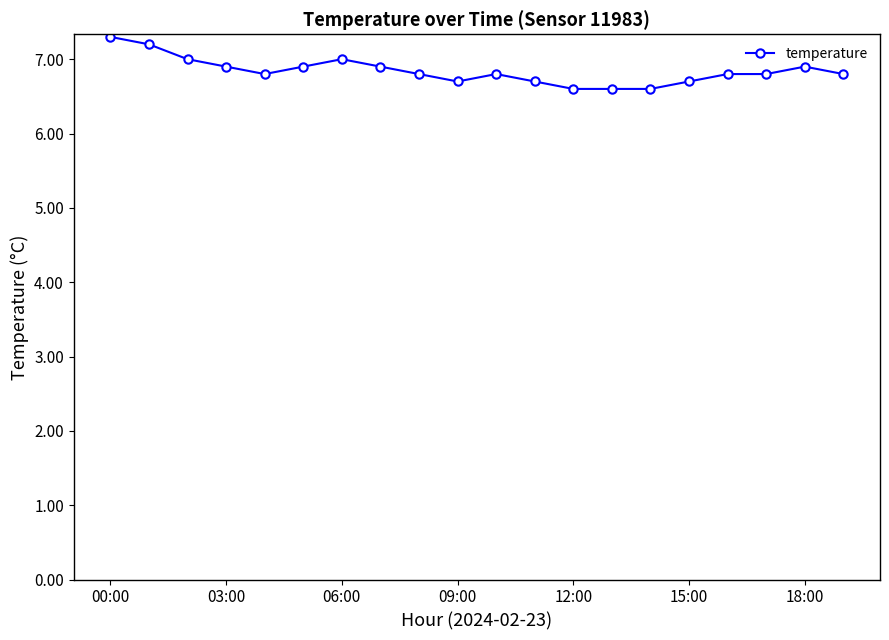

True or false: the data has more than 1 interior local peaks.

True